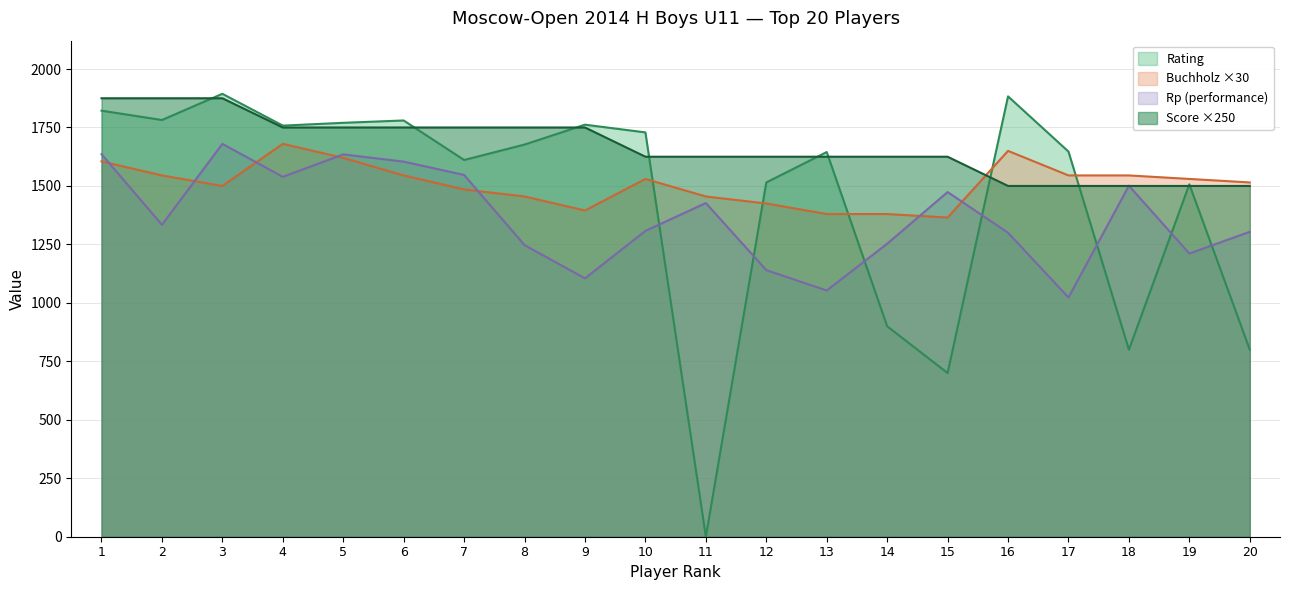

Between which two adjacent categories do Rating and Buchholz first intersect?

10 and 11